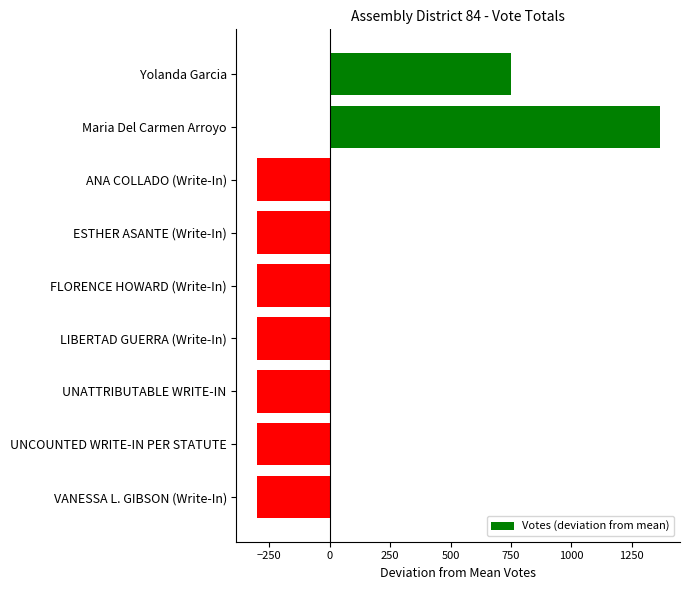

What is the greatest value displayed?

1365.8